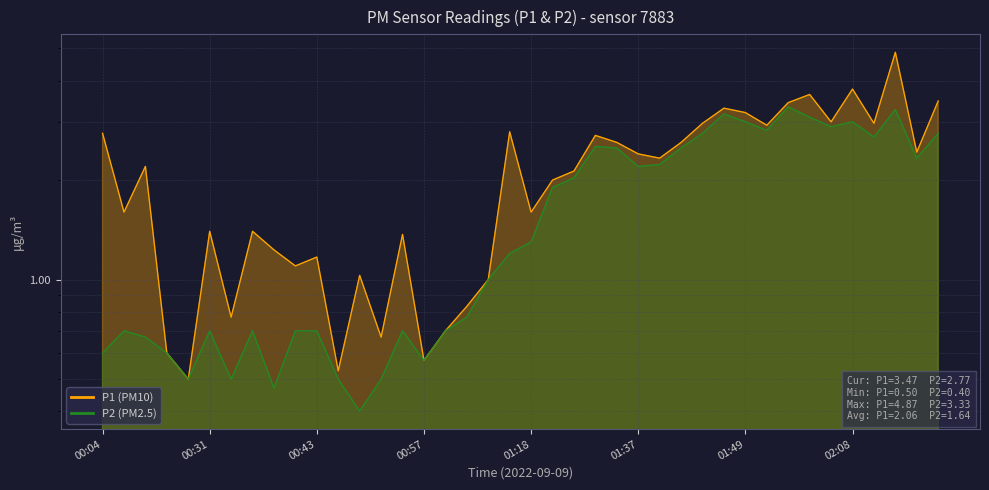

Which series changed the most between 01:42 and 01:51?

P1